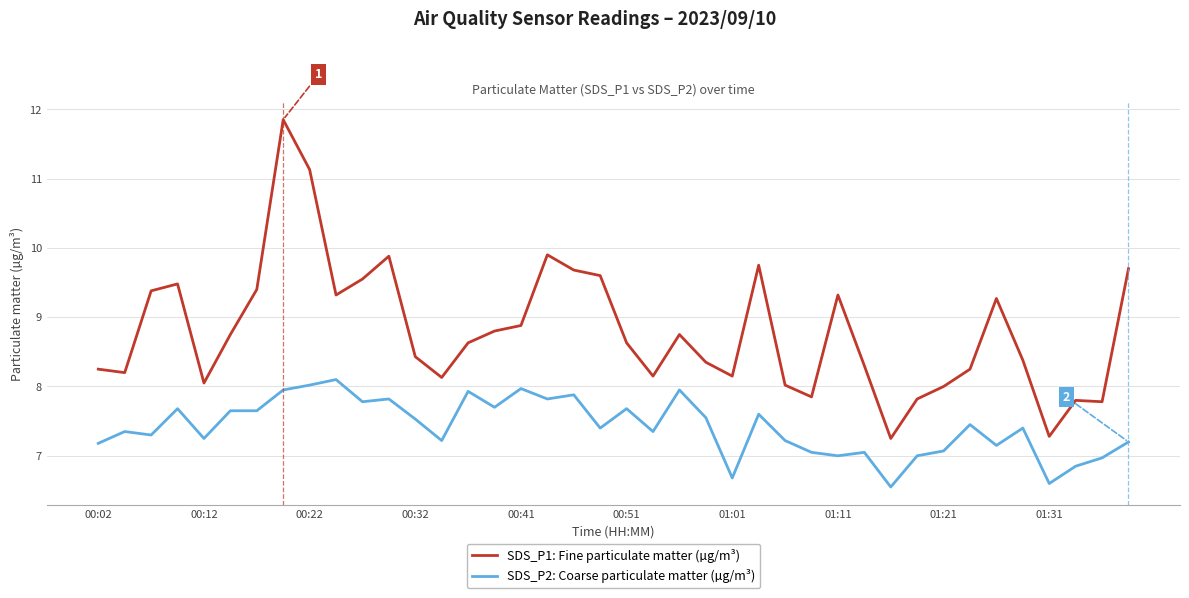

What are all the series names shown in the legend?

SDS_P1: Fine particulate matter (µg/m³), SDS_P2: Coarse particulate matter (µg/m³)